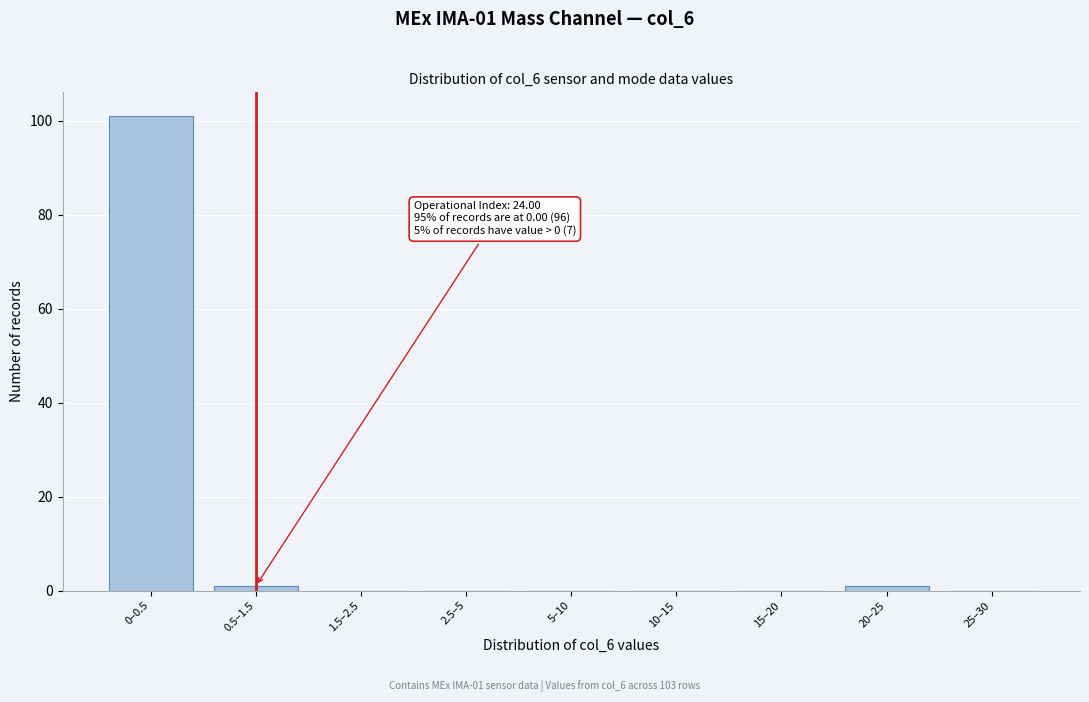

Reading right to left, transcribe all the data shown in this chart.

25–30=0	20–25=1	15–20=0	10–15=0	5–10=0	2.5–5=0	1.5–2.5=0	0.5–1.5=1	0–0.5=101